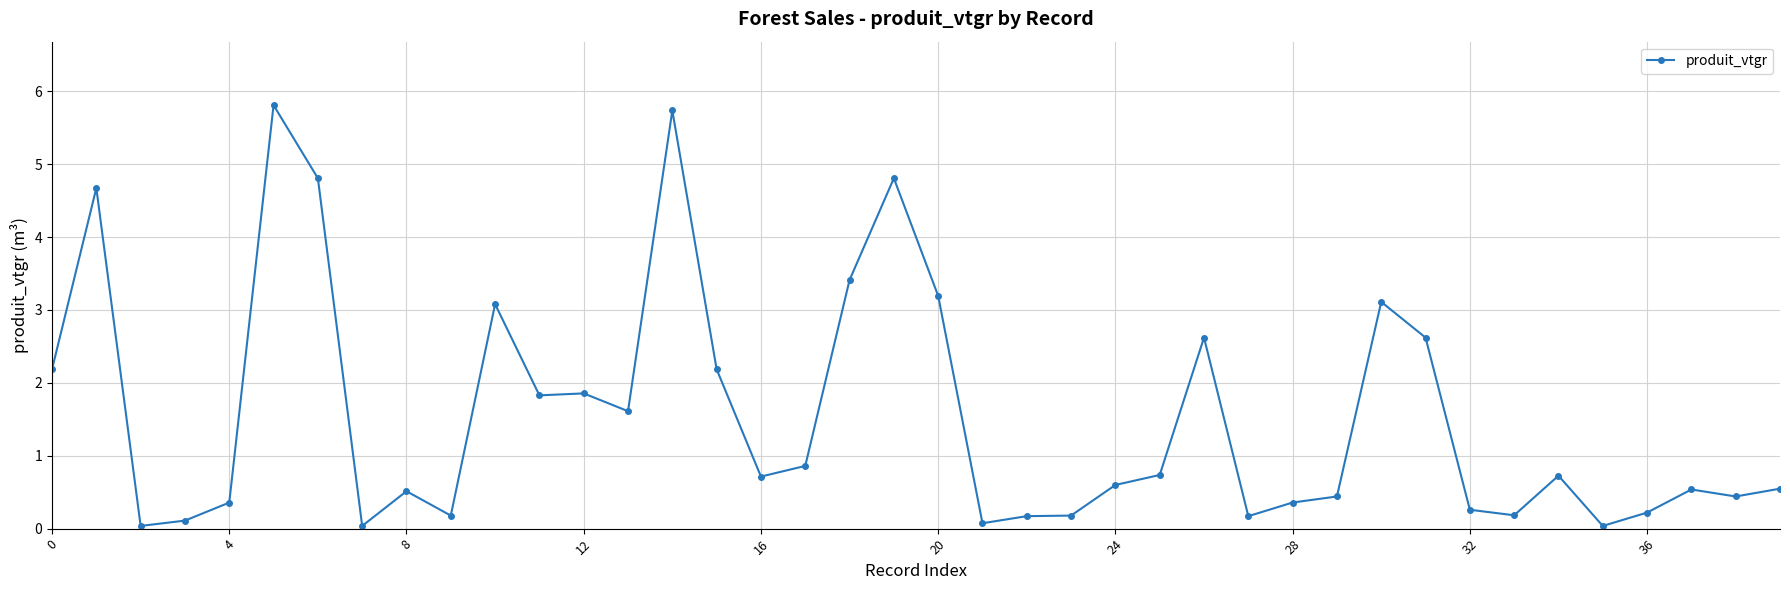

What is the value of the 14th point from the left?

1.6